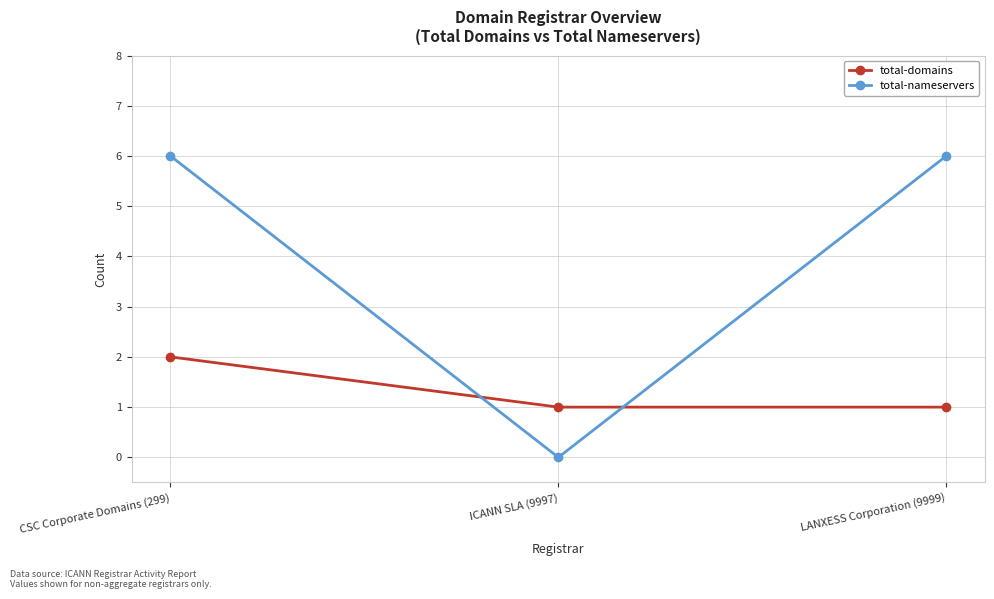

At which category is the sum across all series the highest?

CSC Corporate Domains (299)